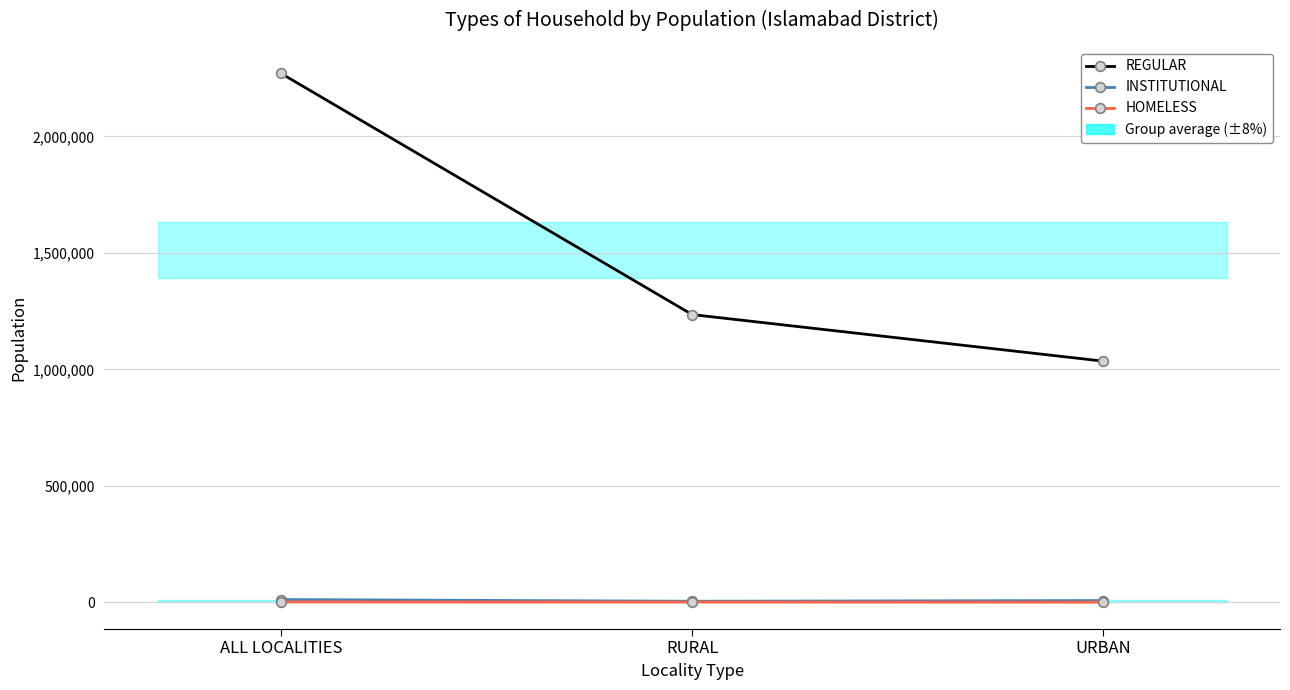

What are all the series names shown in the legend?

REGULAR, INSTITUTIONAL, HOMELESS